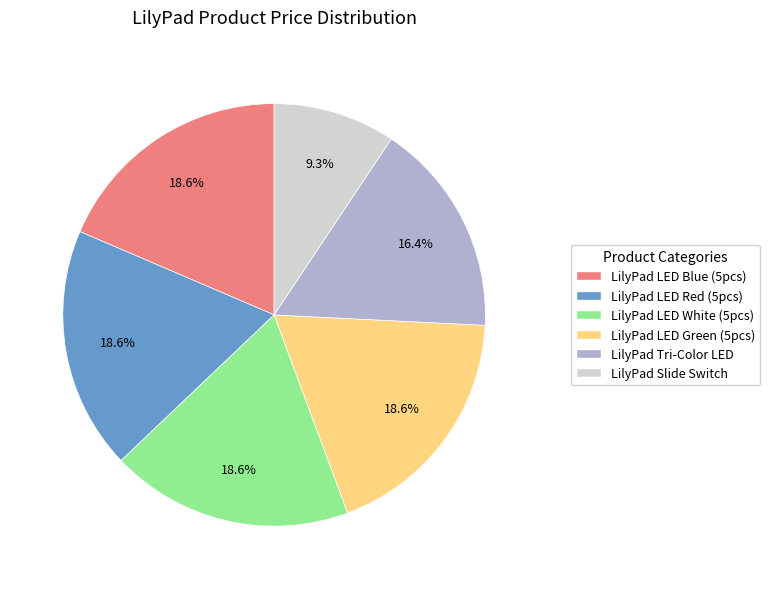

What is the smallest slice in the pie chart?

LilyPad Slide Switch